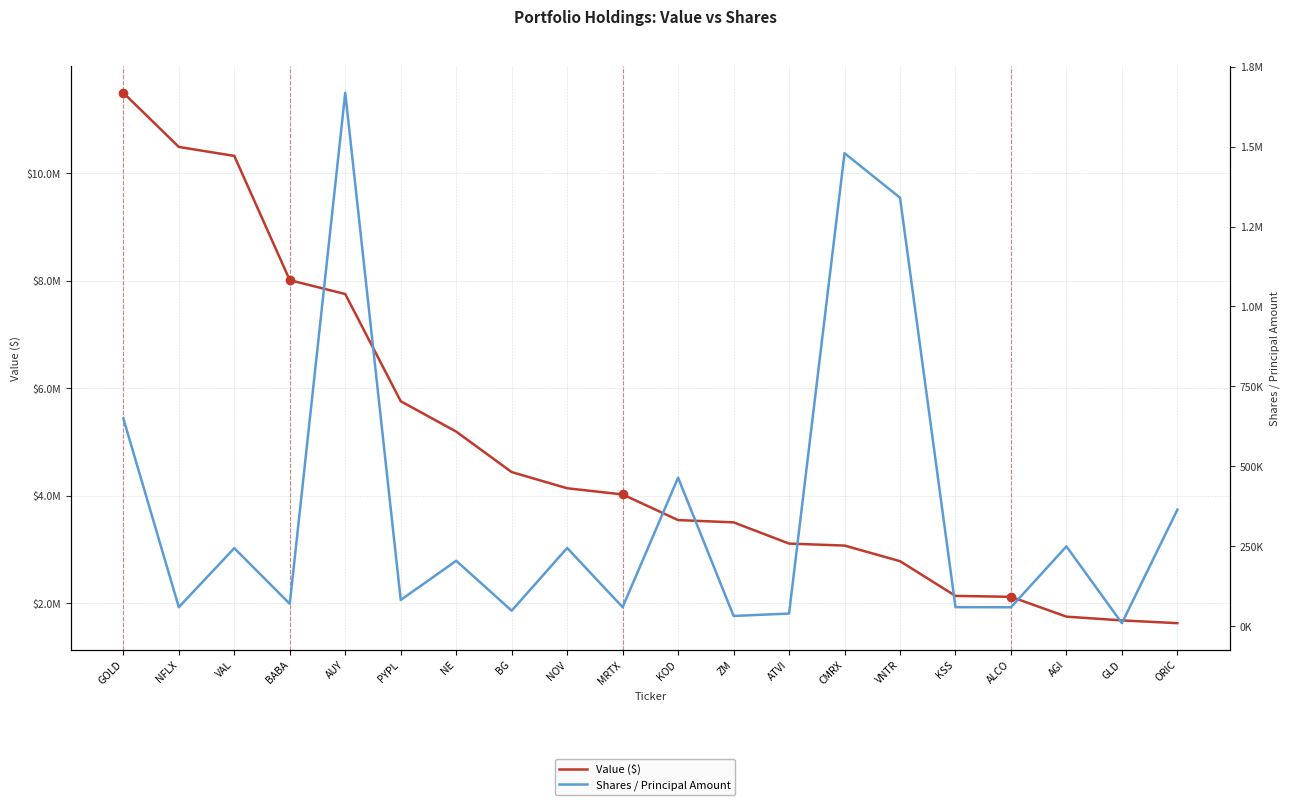

What is the total value across all series at ORIC?

1998741